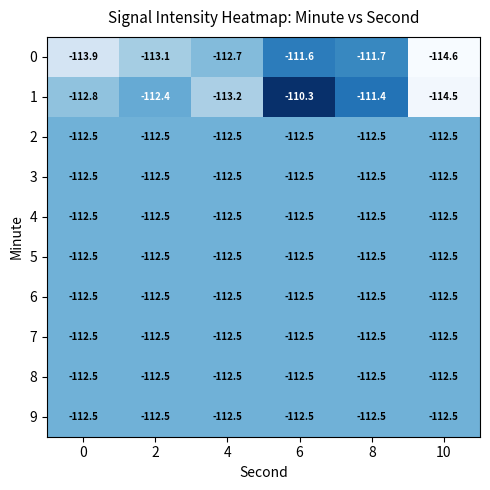

At which category is the sum across all series the highest?

6